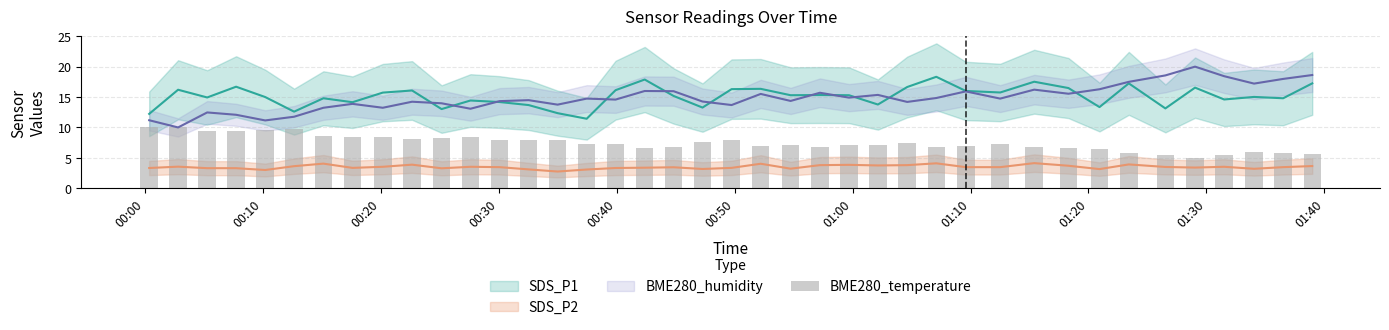

Reading left to right, what are all the values shown in this chart?

10.0	10.0	9.5	9.5	9.7	9.7	8.6	8.4	8.4	8.2	8.2	8.4	7.9	8.0	7.9	7.2	7.3	6.7	6.8	7.6	8.0	6.9	7.2	6.8	7.1	7.2	7.4	6.7	7.0	7.2	6.8	6.7	6.5	5.8	5.5	5.0	5.5	6.0	5.8	5.6